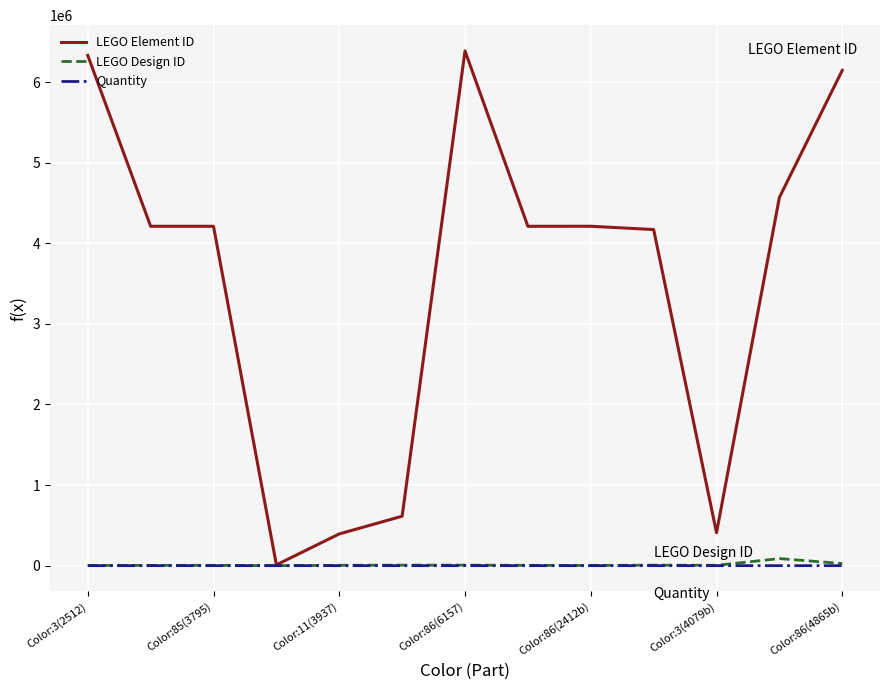

How many lines are shown in the chart?

3